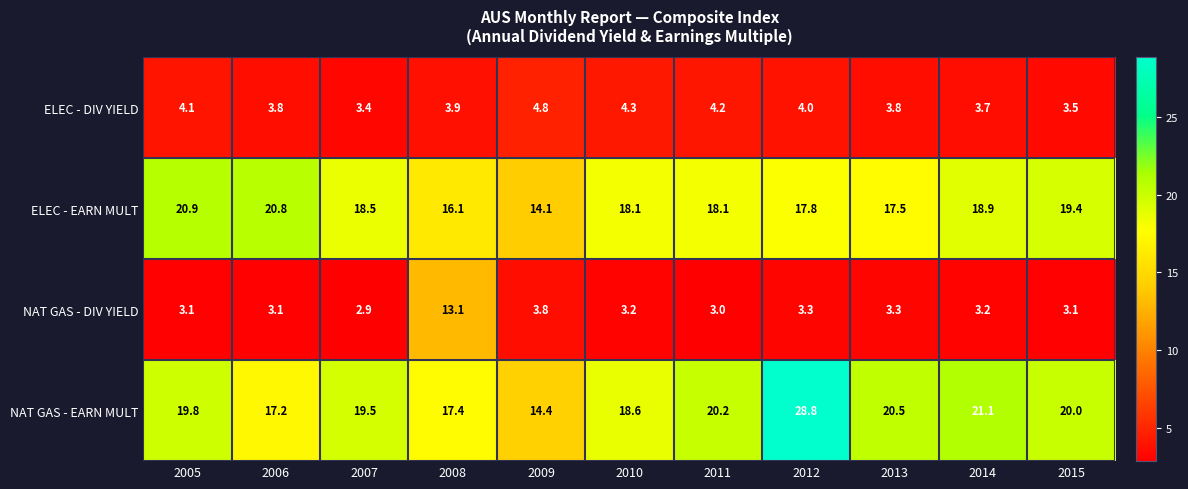

Read the ELEC - EARN MULT value at 2005.

20.9